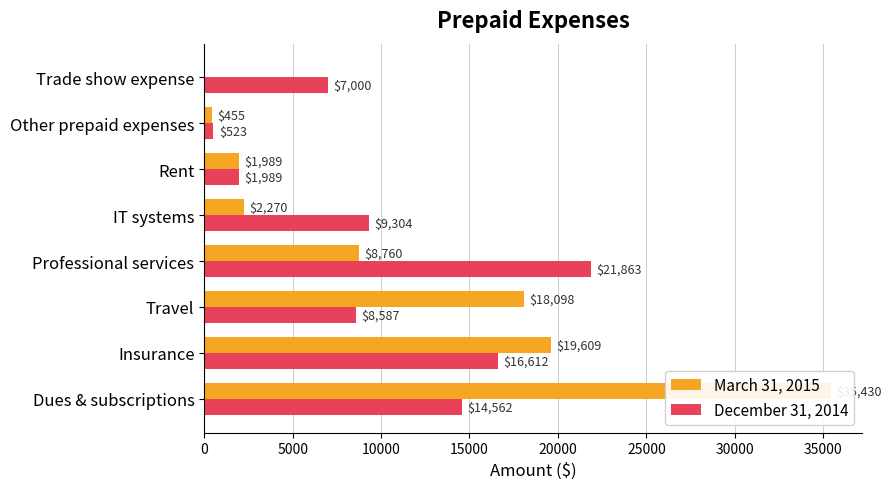

What is the sum of all March 31, 2015 values?

86611